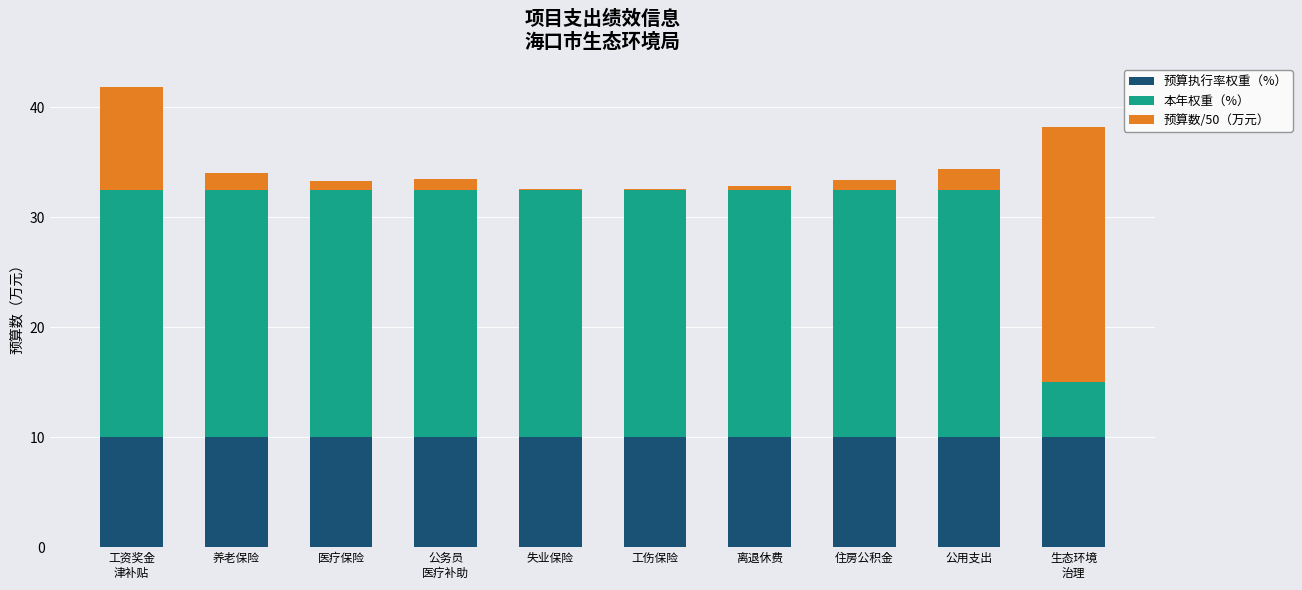

The value of 预算执行率权重（%） at 失业保险 is 16.6. True or false?

False